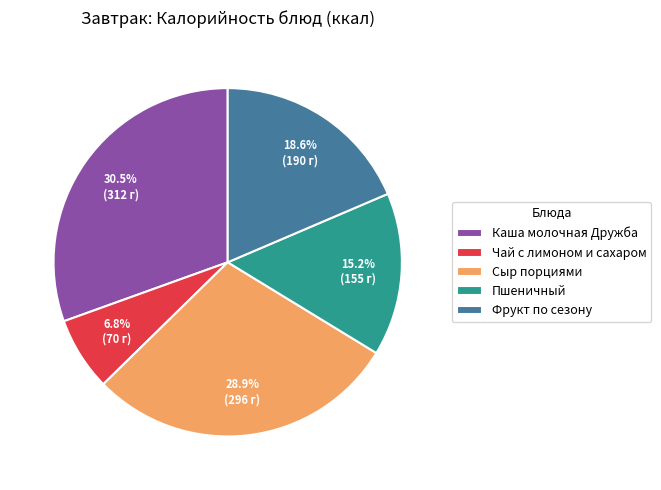

Is there a majority slice in this chart?

No